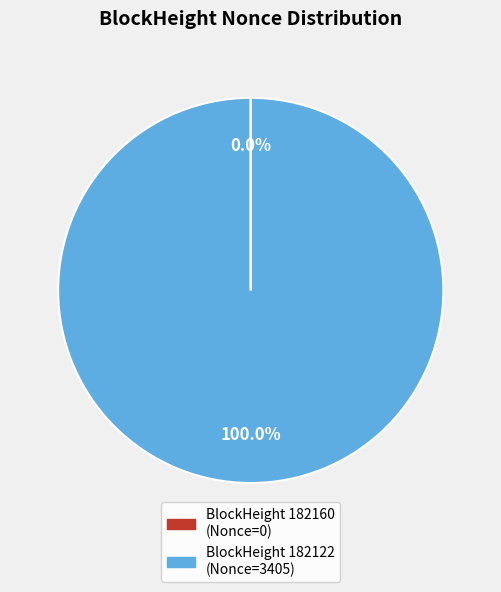

Is there any slice that represents more than half of the pie?

Yes